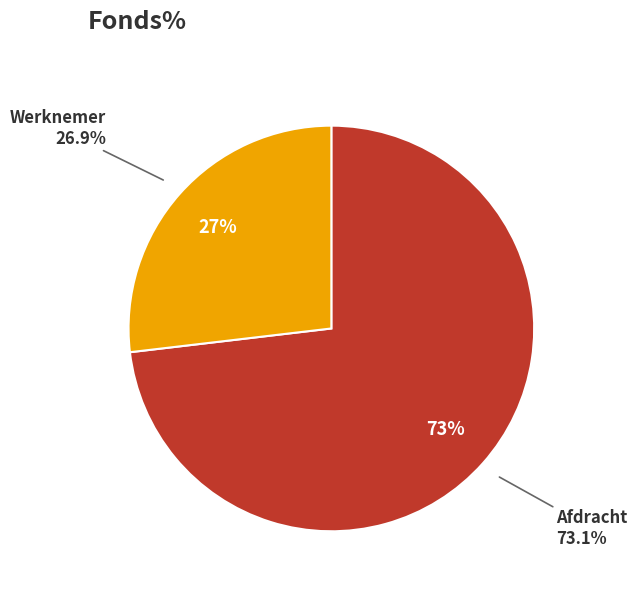

What portion of the pie excludes Afdracht?

26.9%